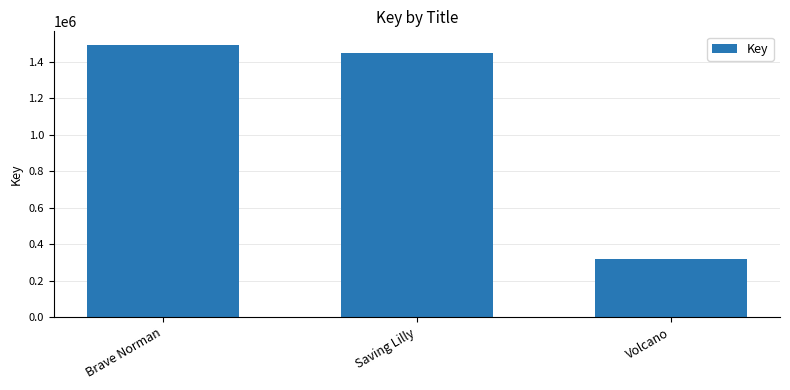

Are the bars grouped side by side (vs. stacked)?

No